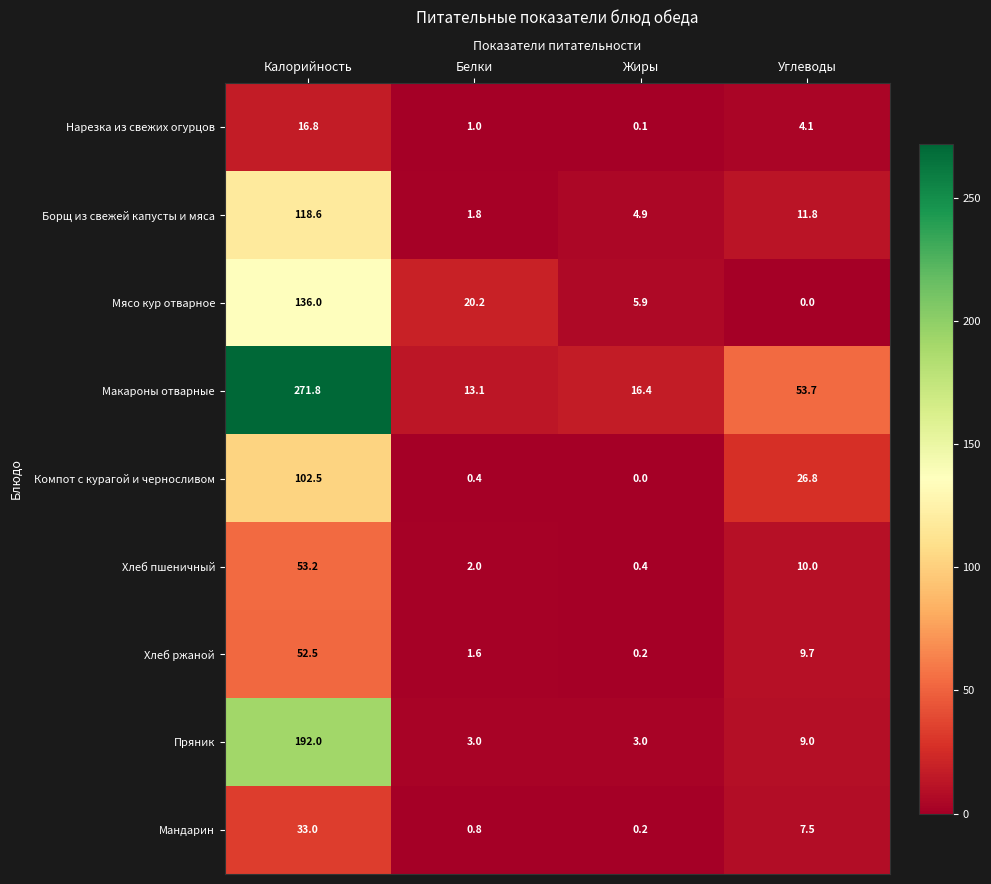

The value of Хлеб ржаной at Белки is 1.6. True or false?

True